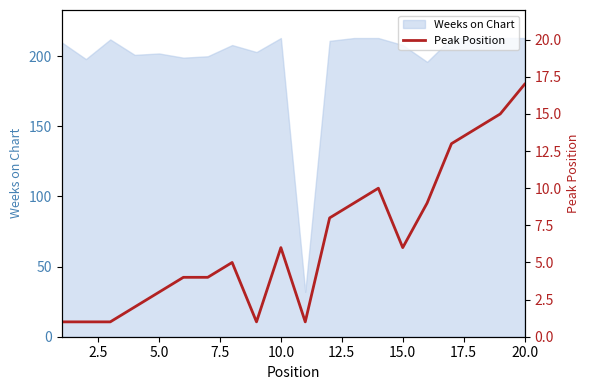

What is the highest value of the Weeks on Chart series?

213